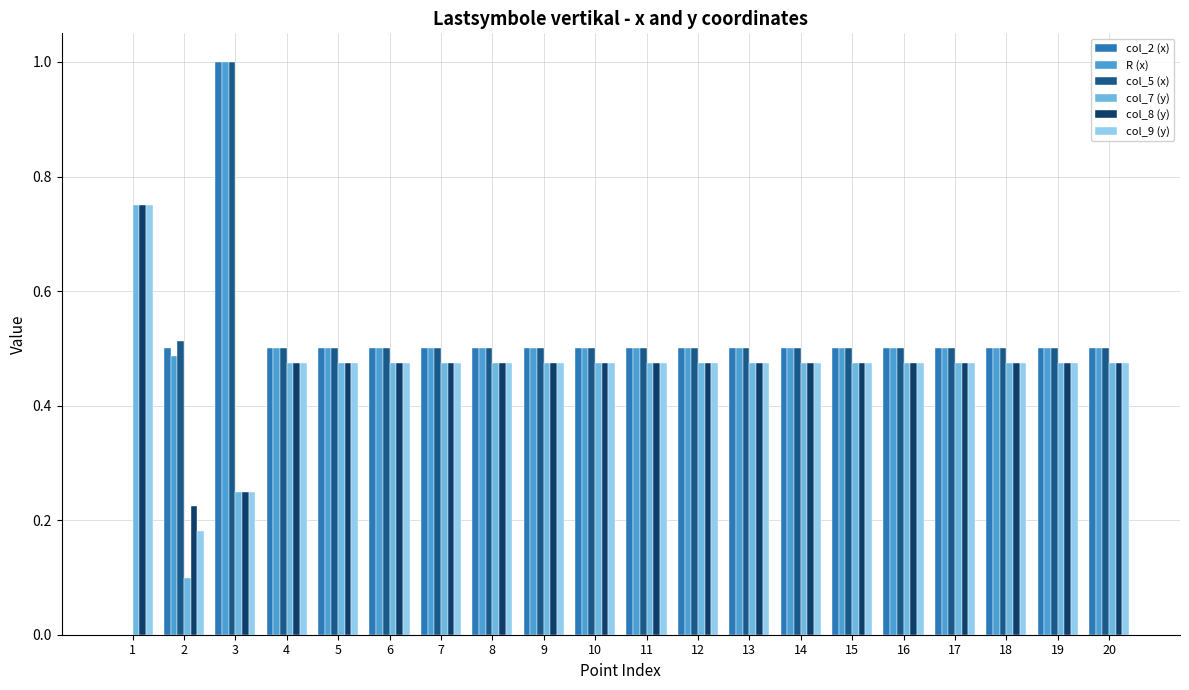

How many data points does each series have?

20